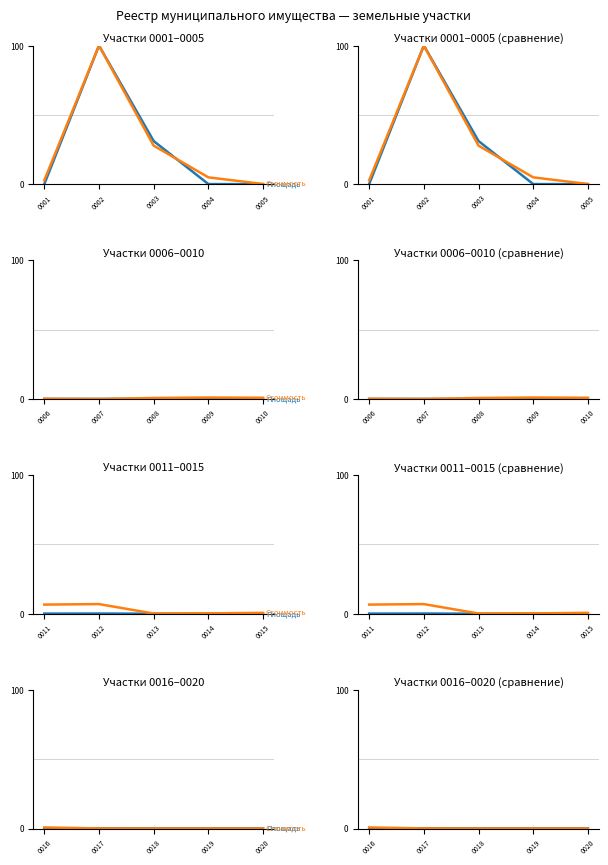

How many times do Площадь and Стоимость cross each other?

1